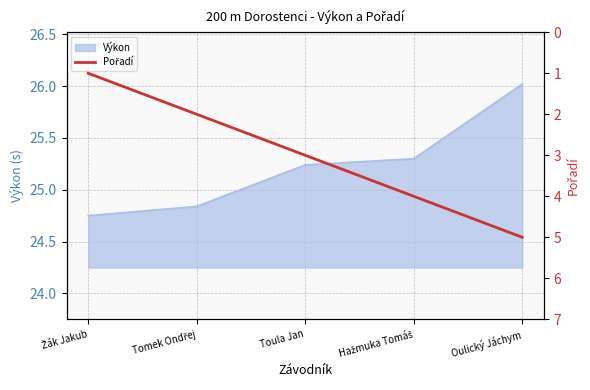

Which category has the highest value across all series?

Oulický Jáchym